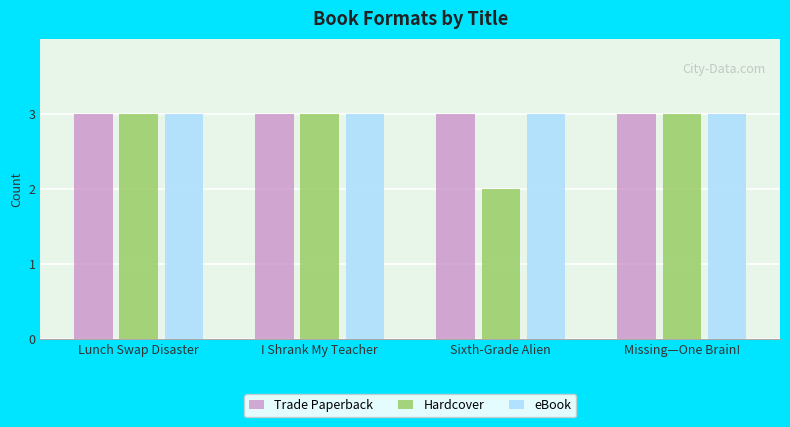

Reading left to right, list all the values displayed in this chart.

Trade Paperback: 3	3	3	3
Hardcover: 3	3	2	3
eBook: 3	3	3	3